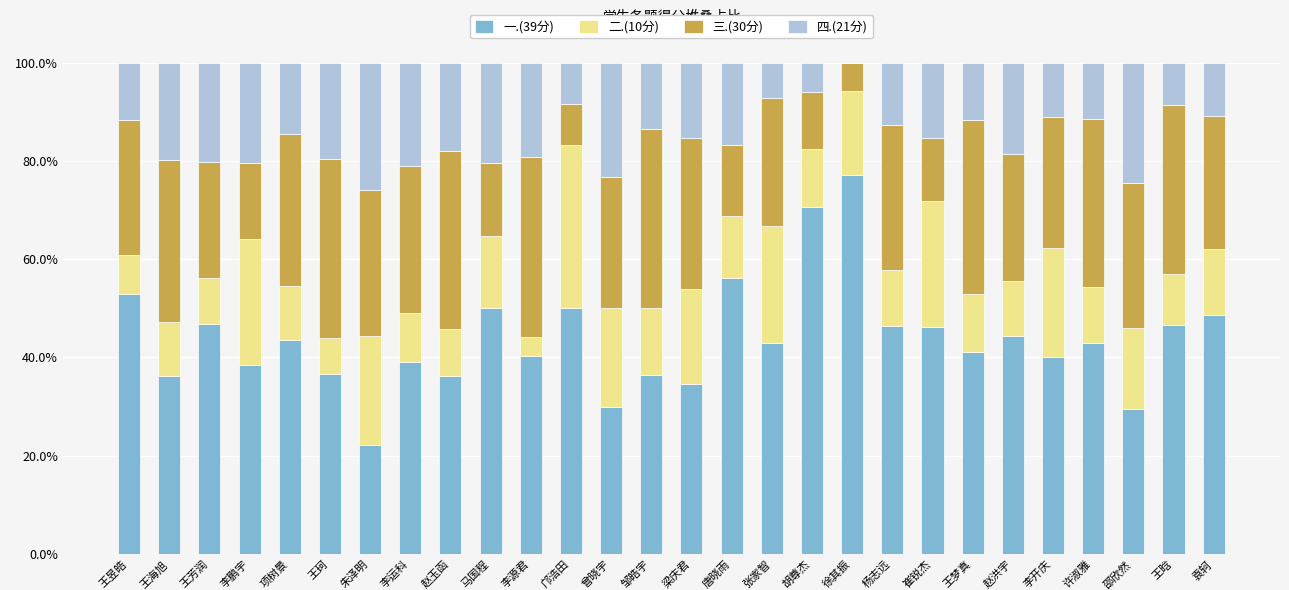

What is the total value across all series at 王珂?

100.0